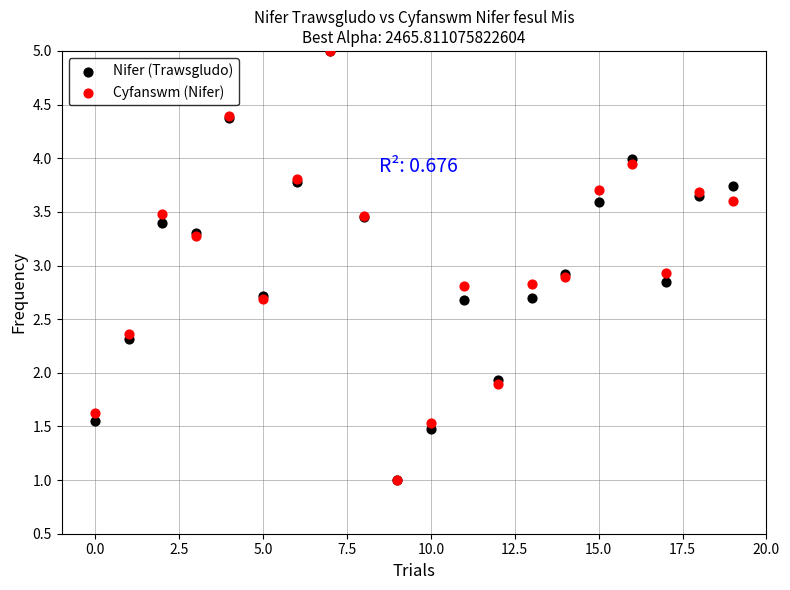

What are all the series names shown in the legend?

Nifer (Trawsgludo), Cyfanswm (Nifer)